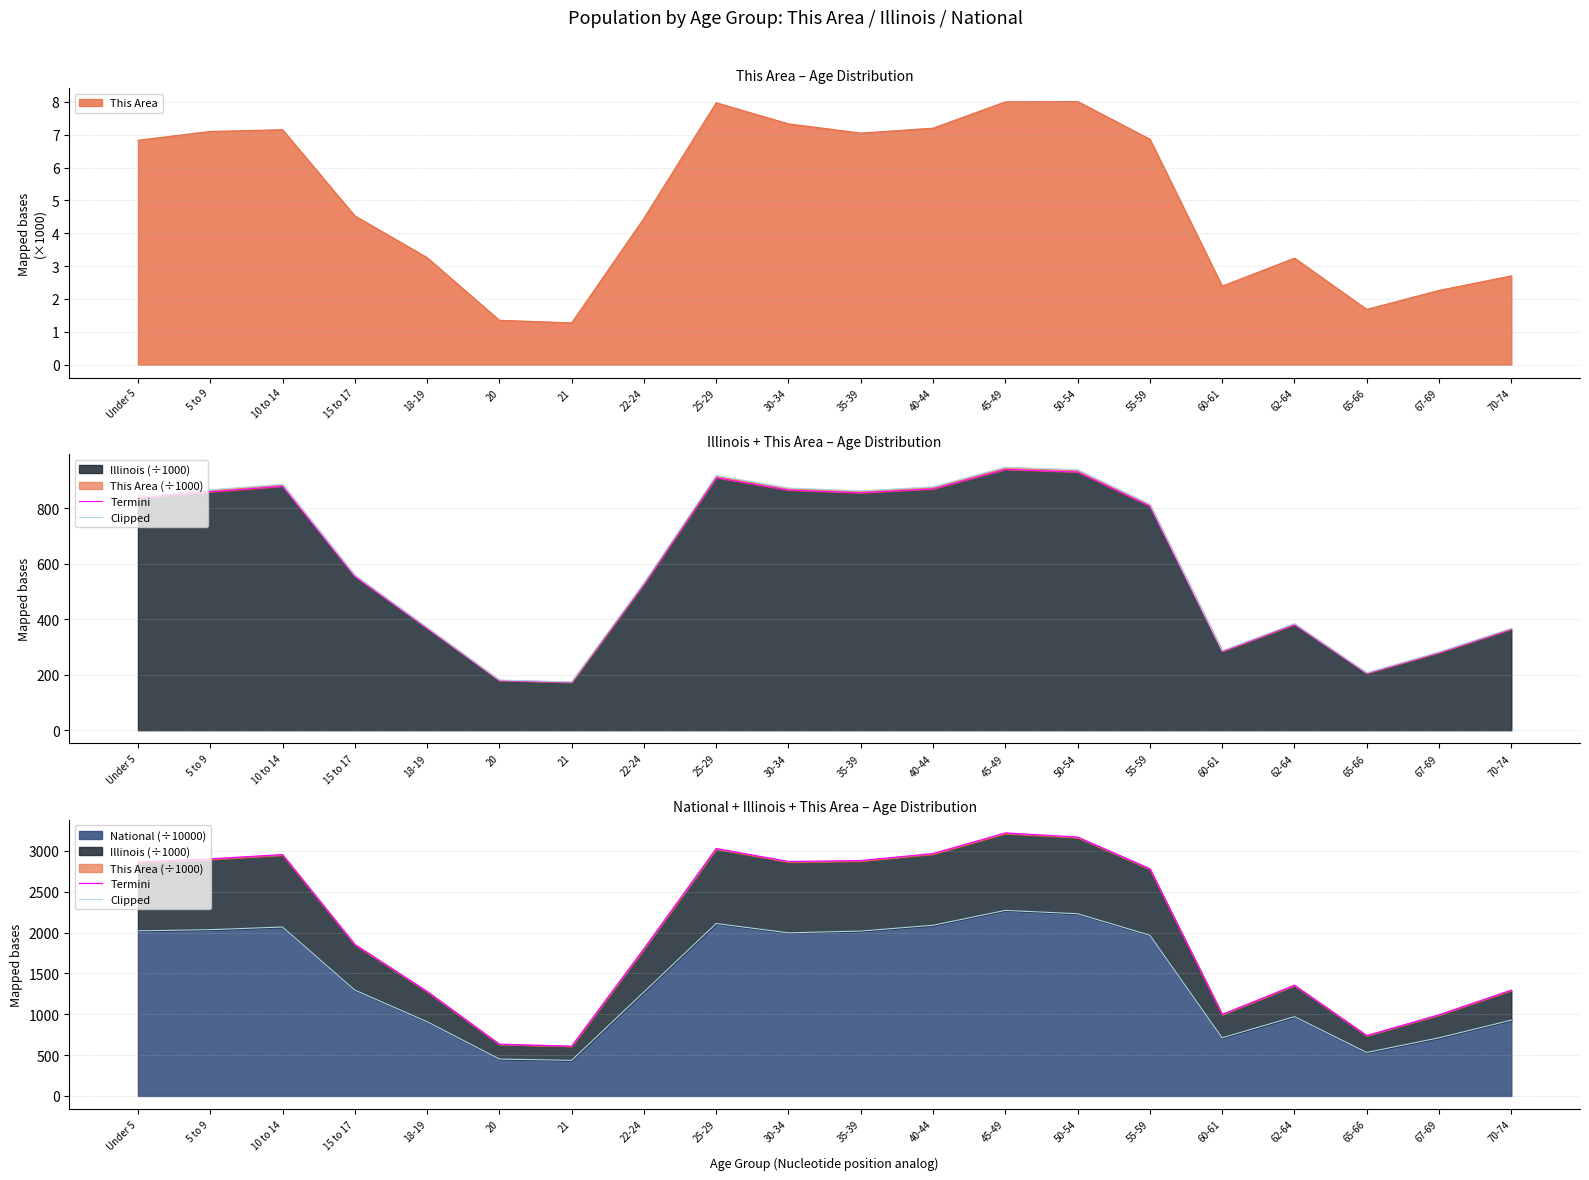

In Termini, how many points are lower than both neighbors (excluding endpoints)?

4